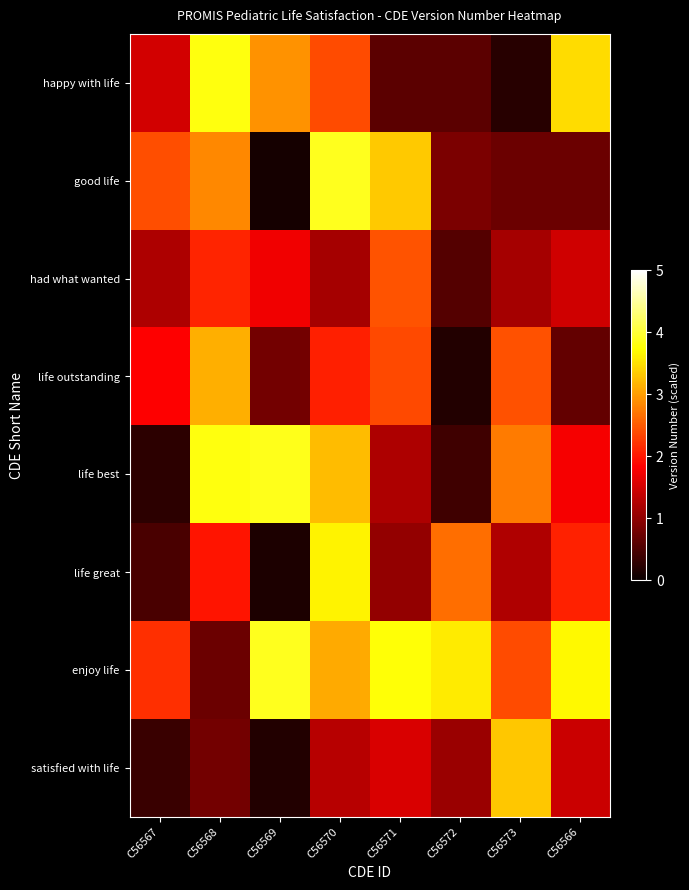

Reading right to left, what are all the values shown in this chart?

happy with life: C56566=3.5	C56573=0.2	C56572=0.6	C56571=0.6	C56570=2.4	C56569=2.9	C56568=3.8	C56567=1.5
good life: C56566=0.7	C56573=0.7	C56572=0.8	C56571=3.3	C56570=3.9	C56569=0.1	C56568=2.8	C56567=2.4
had what wanted: C56566=1.5	C56573=1.2	C56572=0.6	C56571=2.4	C56570=1.2	C56569=1.7	C56568=2.1	C56567=1.2
life outstanding: C56566=0.7	C56573=2.4	C56572=0.2	C56571=2.4	C56570=2.1	C56569=0.8	C56568=3.1	C56567=1.8
life best: C56566=1.8	C56573=2.7	C56572=0.4	C56571=1.2	C56570=3.2	C56569=3.9	C56568=3.8	C56567=0.3
life great: C56566=2.1	C56573=1.2	C56572=2.7	C56571=1.0	C56570=3.6	C56569=0.1	C56568=2.0	C56567=0.5
enjoy life: C56566=3.7	C56573=2.4	C56572=3.6	C56571=3.8	C56570=3.1	C56569=3.9	C56568=0.7	C56567=2.2
satisfied with life: C56566=1.4	C56573=3.3	C56572=1.1	C56571=1.6	C56570=1.3	C56569=0.2	C56568=0.8	C56567=0.4